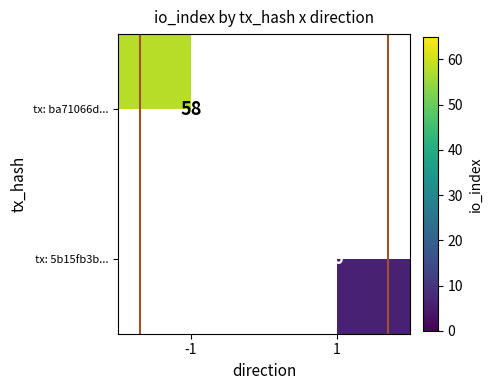

The tx: 5b15fb3b... series shows 6 at 1. True or false?

True